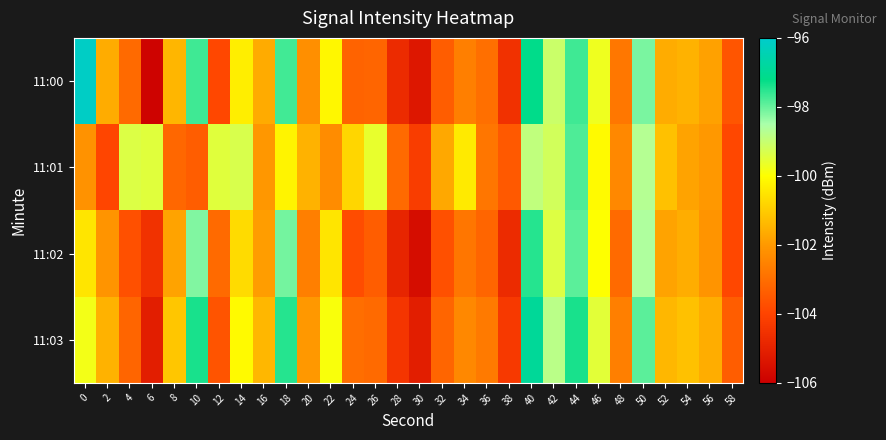

Rank the series at 0 from highest to lowest value.

11:00, 11:03, 11:02, 11:01